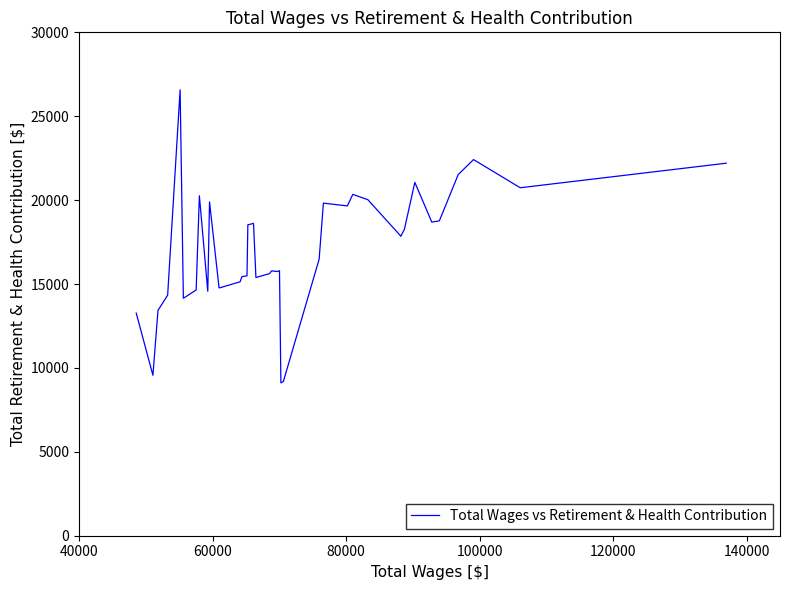

How many distinct data groups are displayed?

1